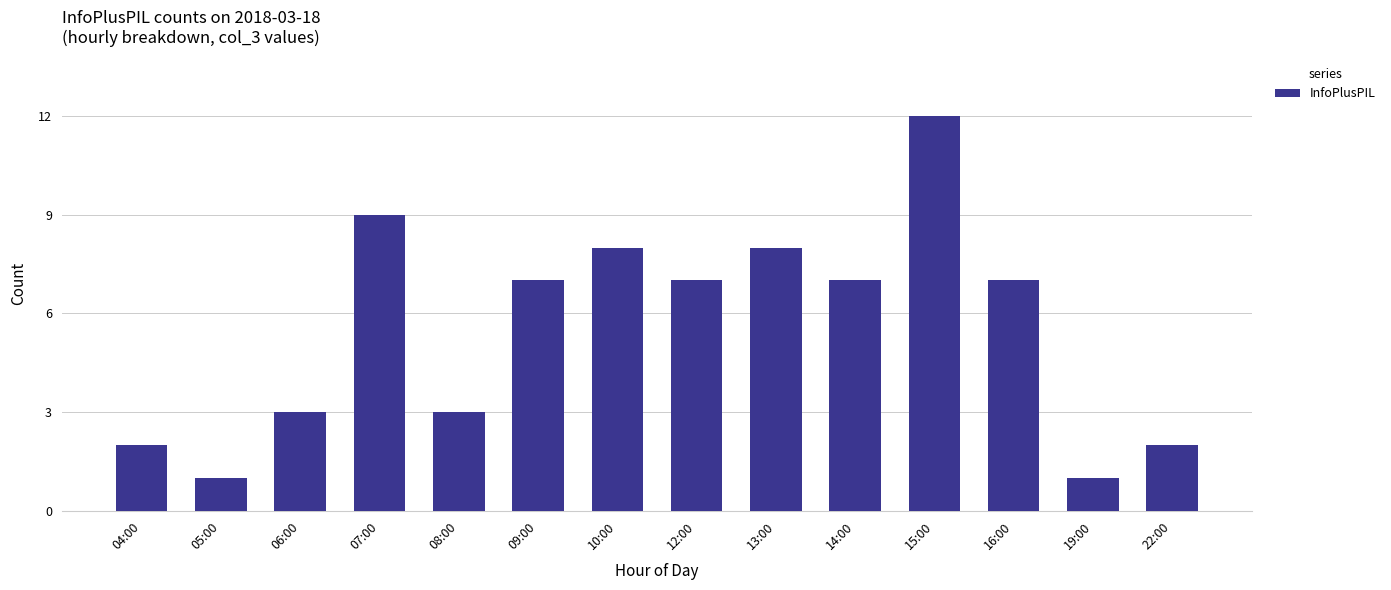

What is the ratio of the value at 06:00 to the value at 12:00?

0.4